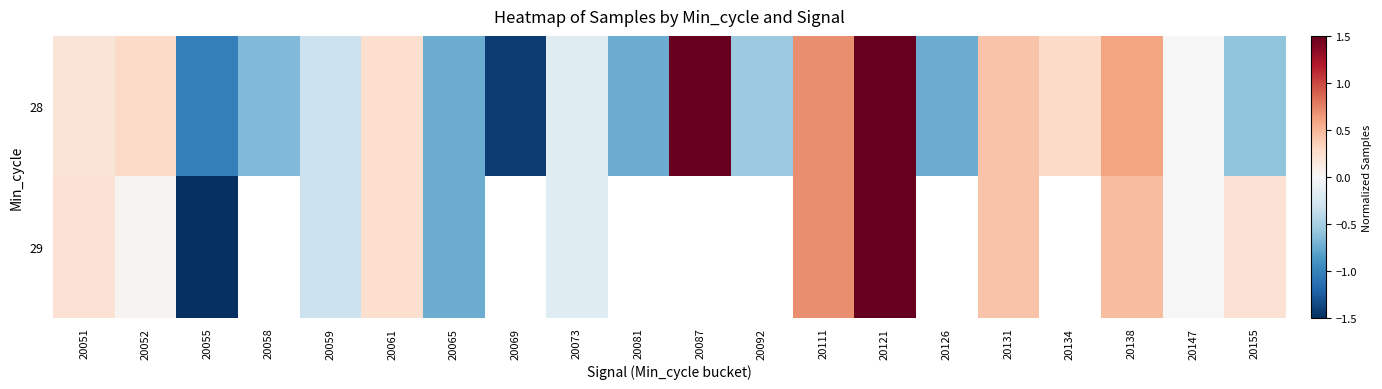

What is the total value across all series at 20111?

1.4